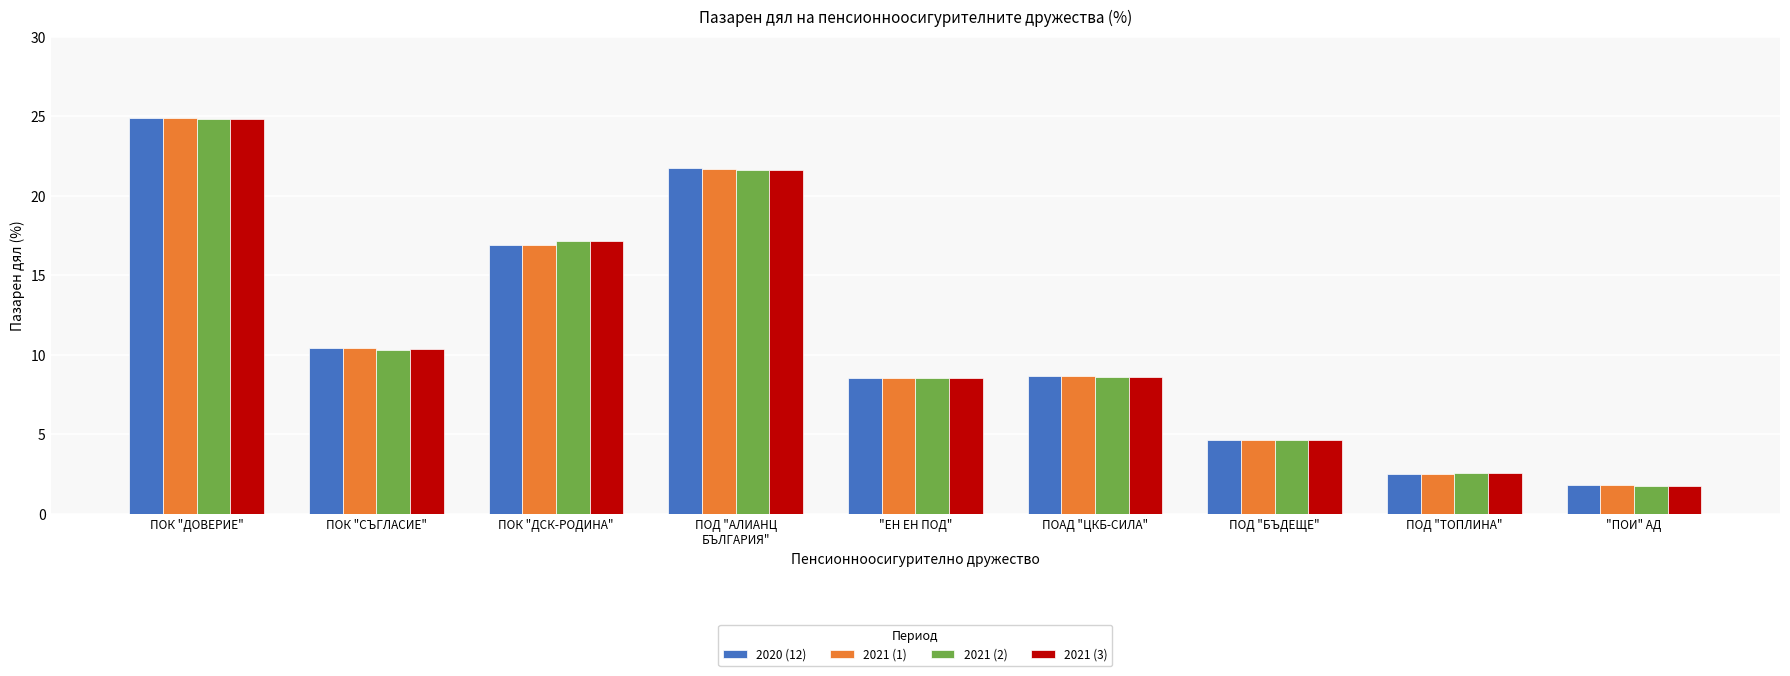

What are all the series names shown in the legend?

2020 (12), 2021 (1), 2021 (2), 2021 (3)